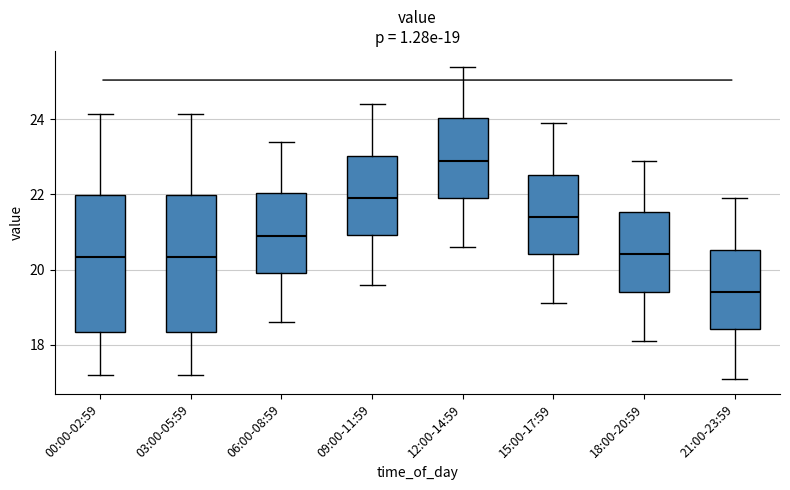

Which box has the highest median line?

12:00-14:59